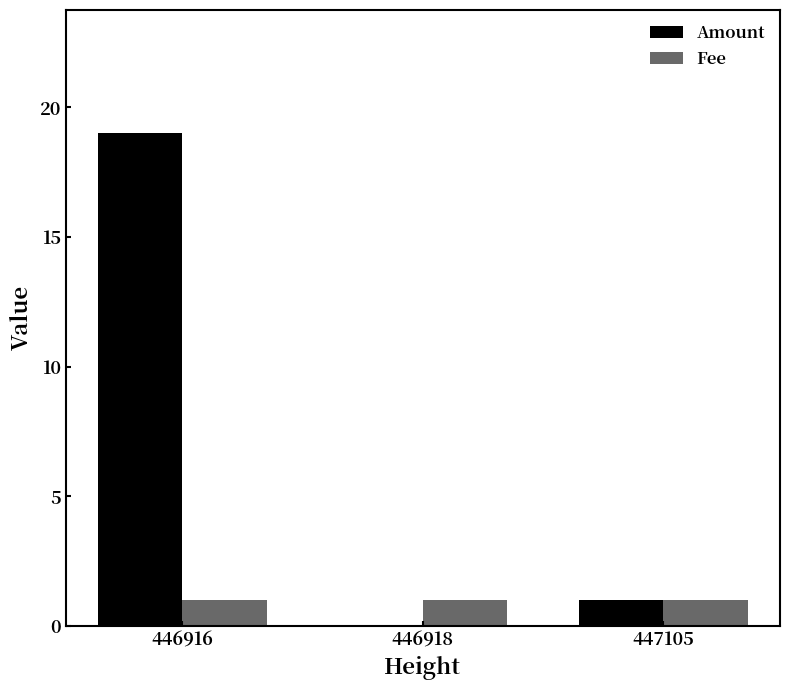

At which category is the sum across all series the highest?

446916